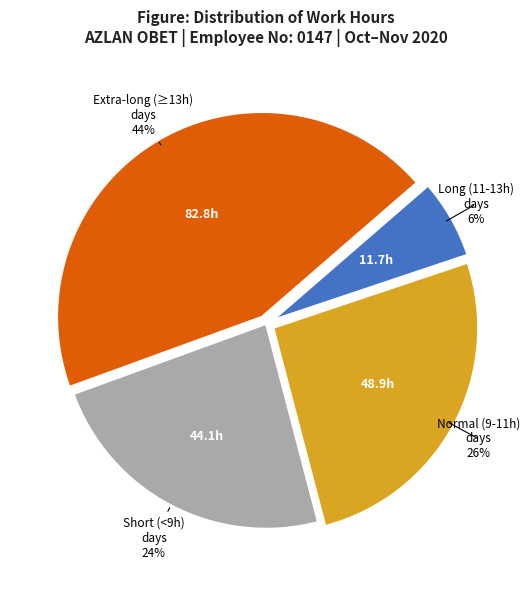

Is there any slice that represents more than half of the pie?

No